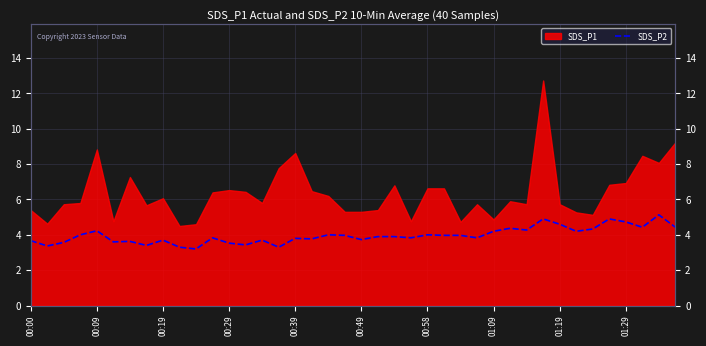

The value at 25 is 4.0. True or false?

True